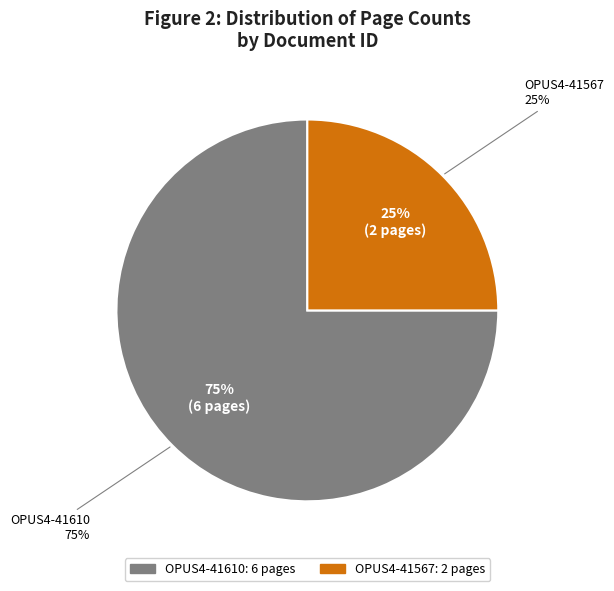

What is the largest slice in the pie chart?

OPUS4-41610